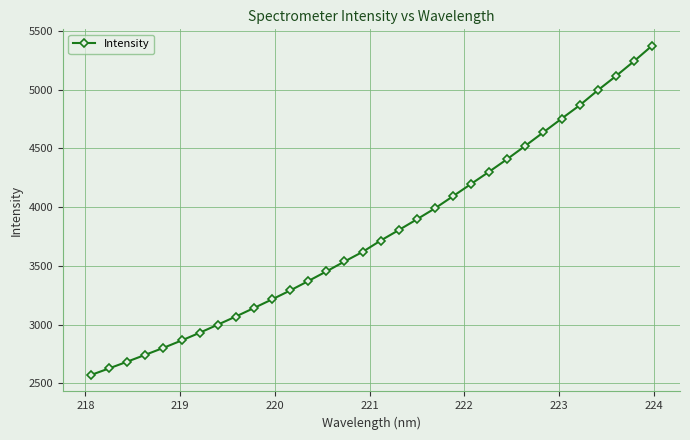

What is the greatest value displayed?

5374.5